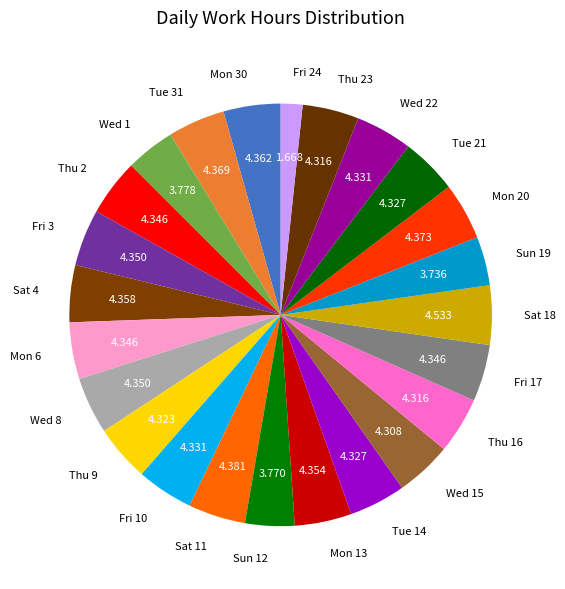

Does Wed 8 represent more than half of the total?

No